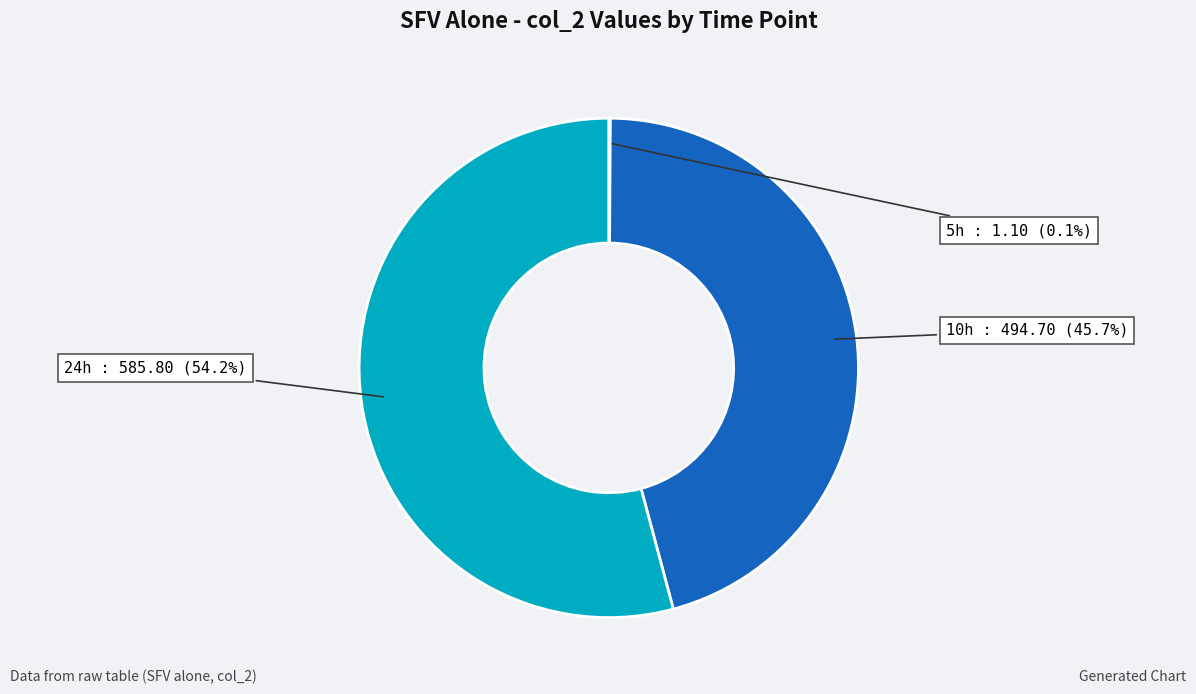

Does any single category account for the majority?

Yes